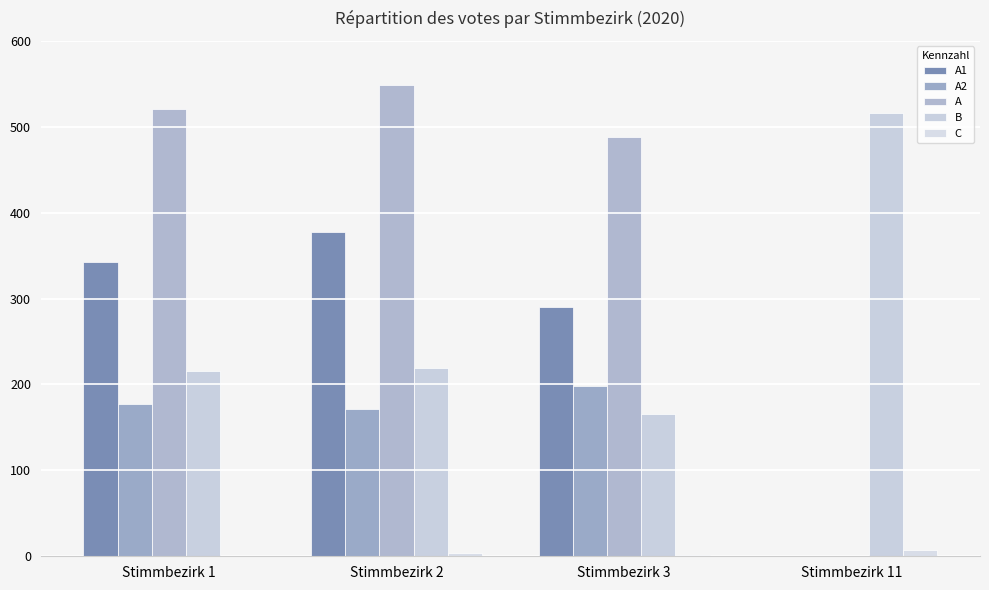

List the labels in order of B value, smallest first.

Stimmbezirk 3, Stimmbezirk 1, Stimmbezirk 2, Stimmbezirk 11